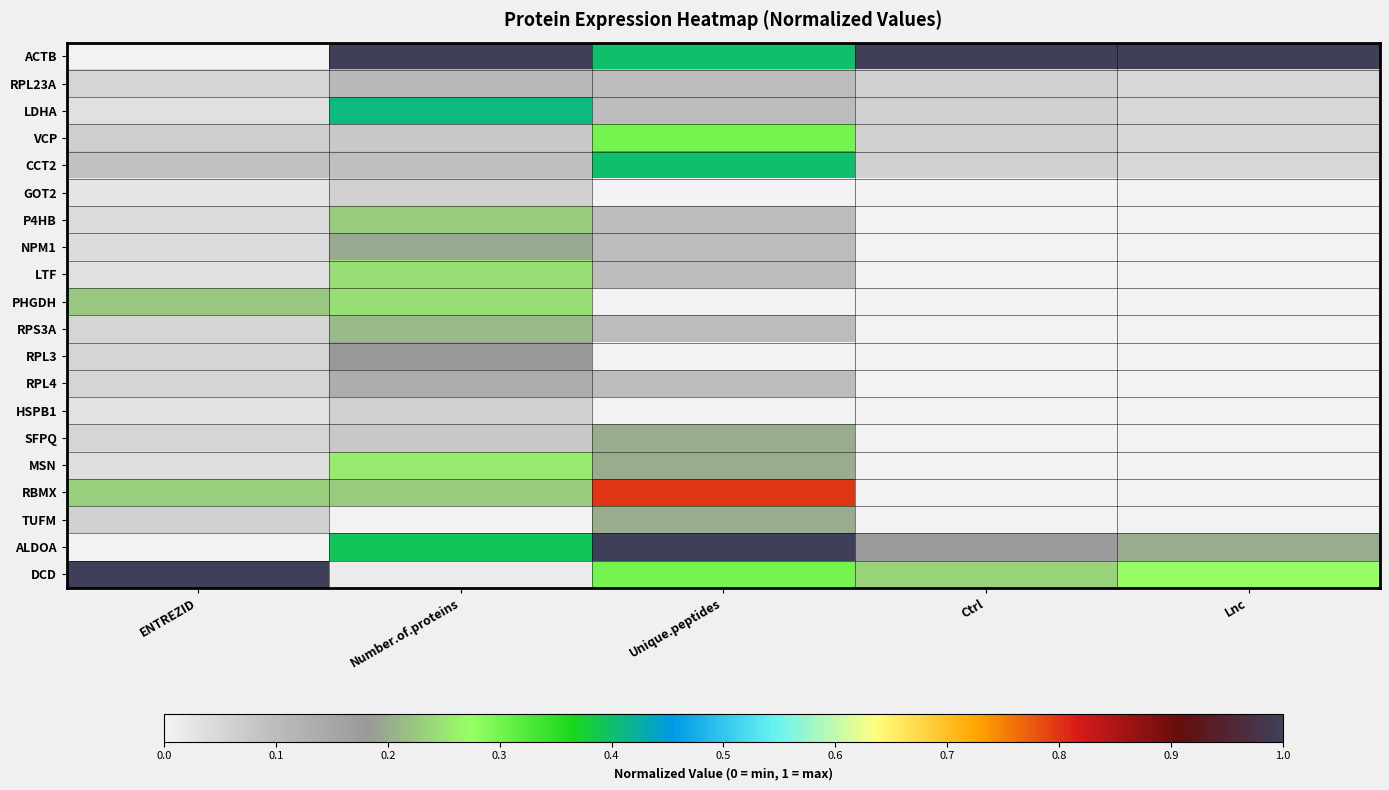

At how many categories does at least one series exceed 0?

5